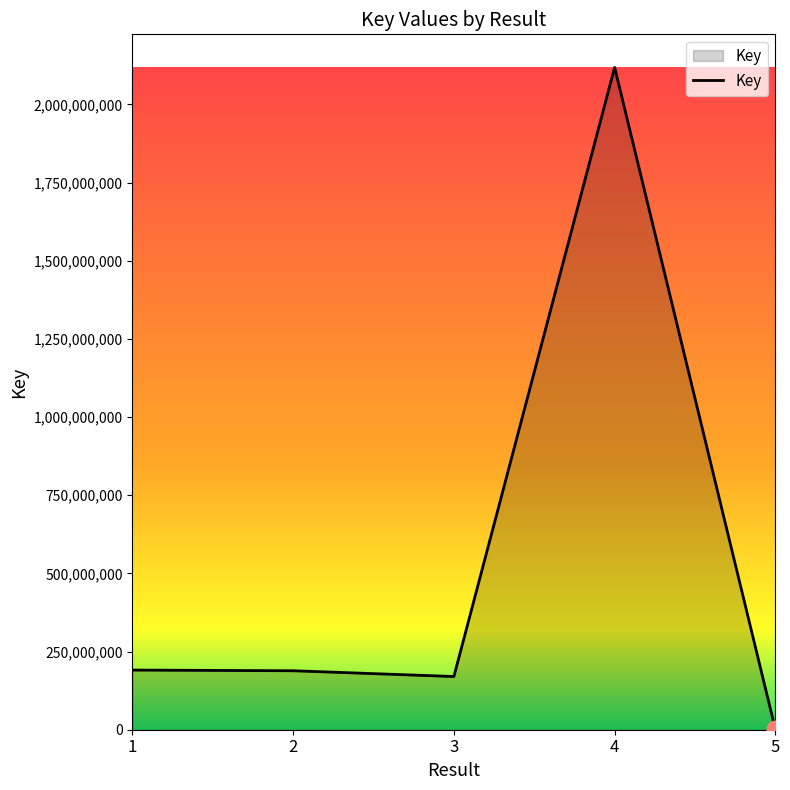

What is the average value?

533726332